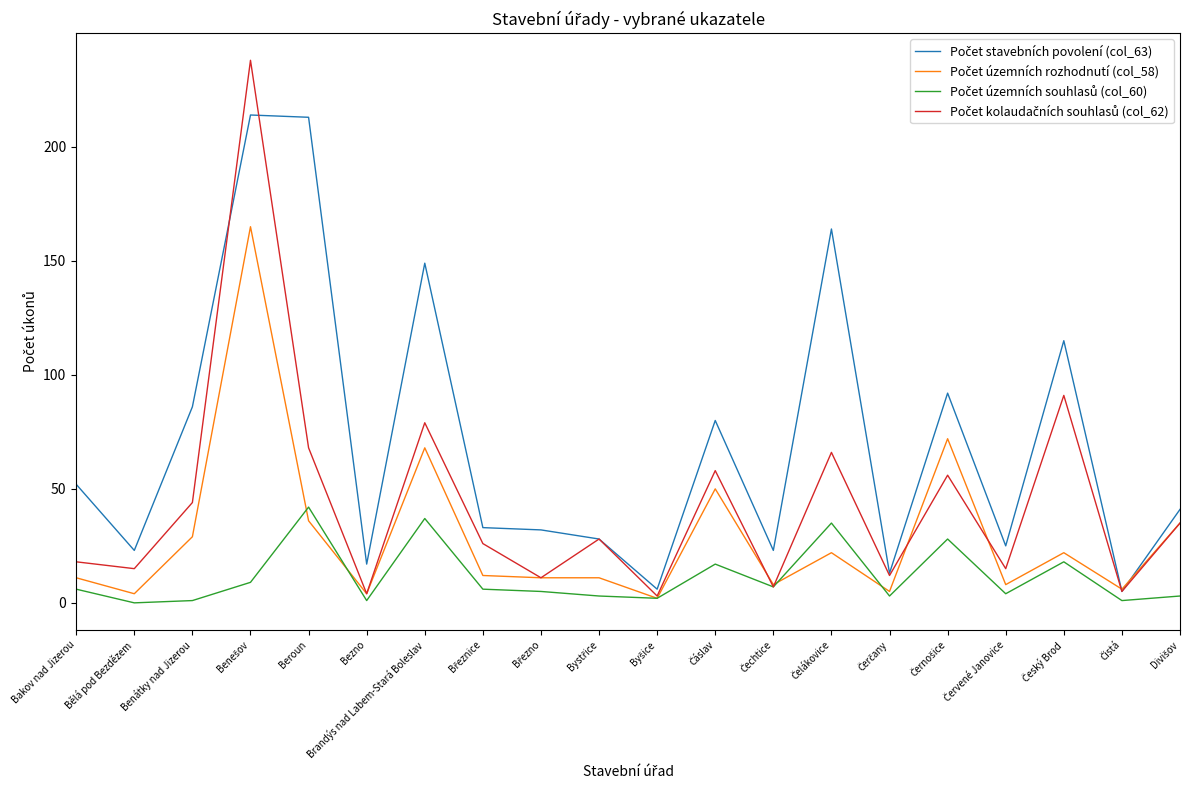

The value of Počet územních rozhodnutí (col_58) at Český Brod is 22. True or false?

True